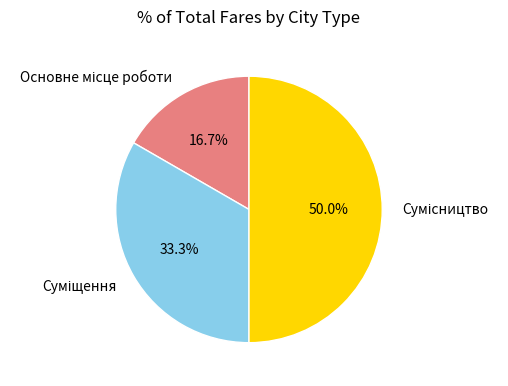

Does any single category account for the majority?

No